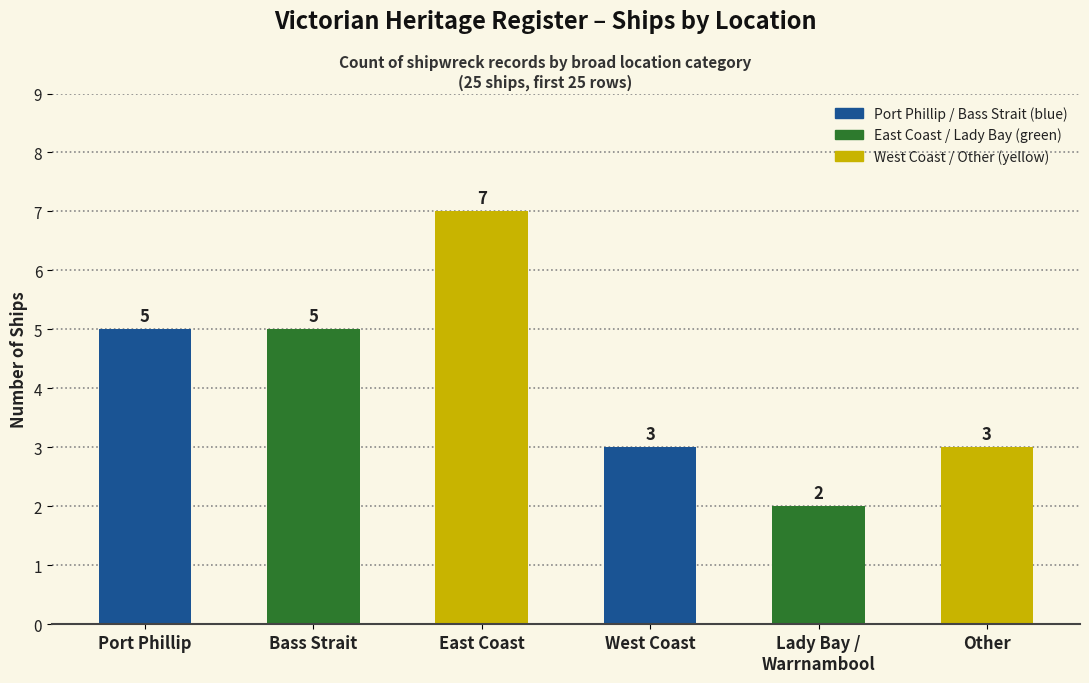

What is the minimum value shown in the chart?

2